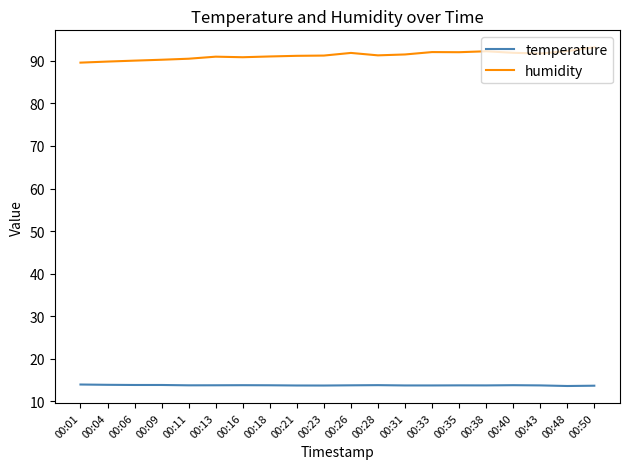

The value of humidity at 00:11 is 90.5. True or false?

True